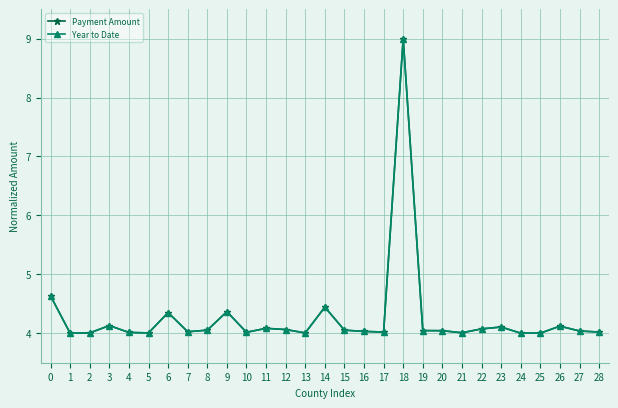

Is it true that Year to Date equals 4.0 at 4?

True